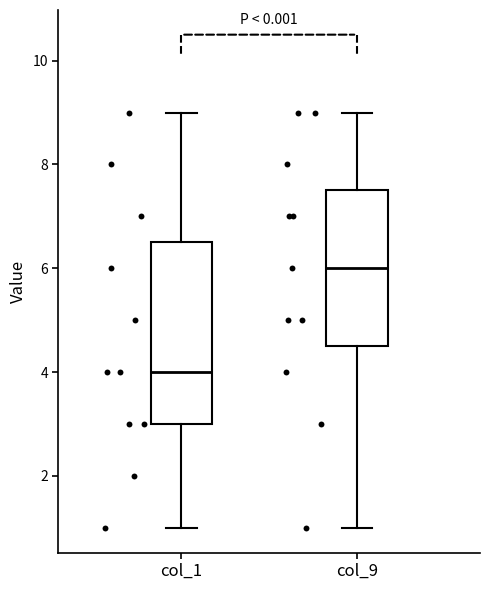

Where does the median line of the box for col_1 sit on the y-axis? The values are not printed on the chart, so give them approximately, as read against the axis.

4.0